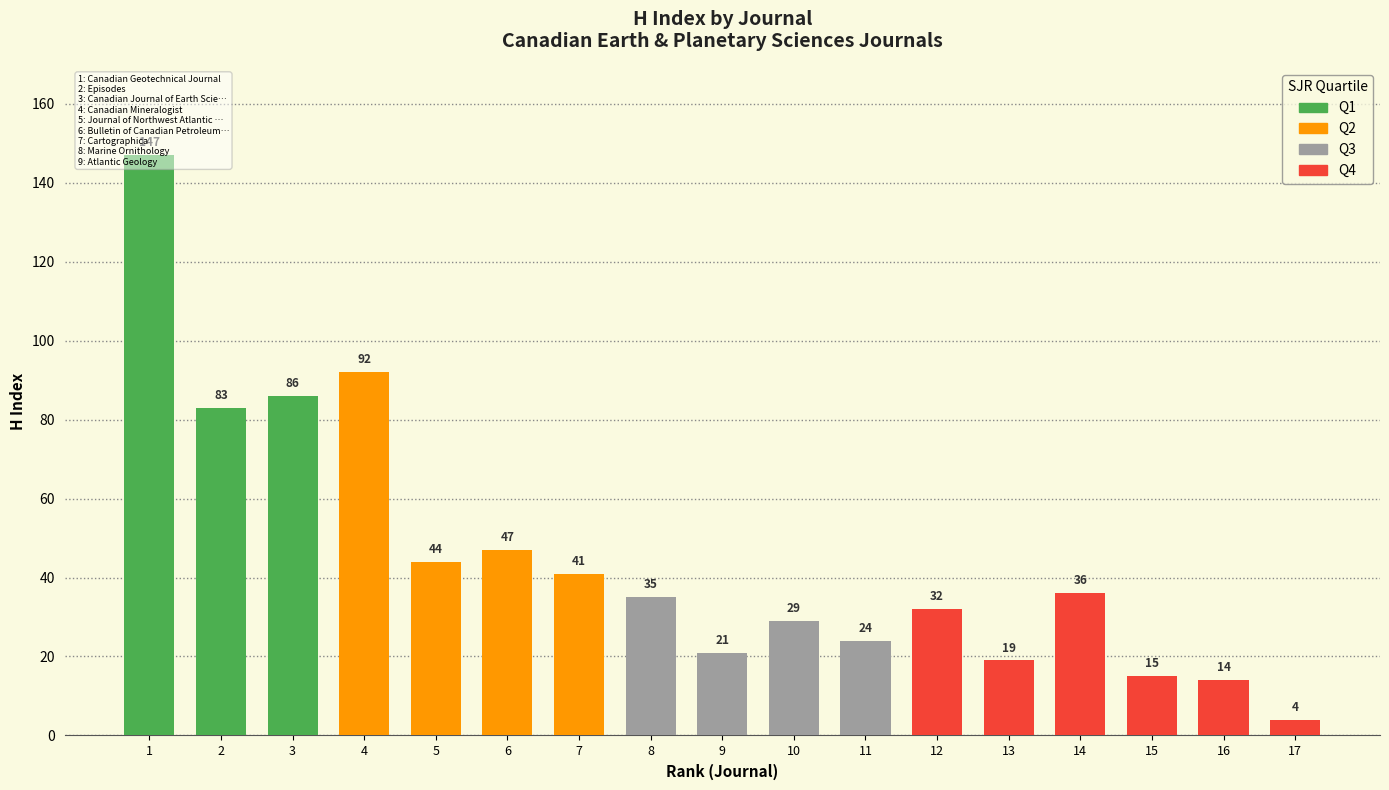

What is the average value?

45